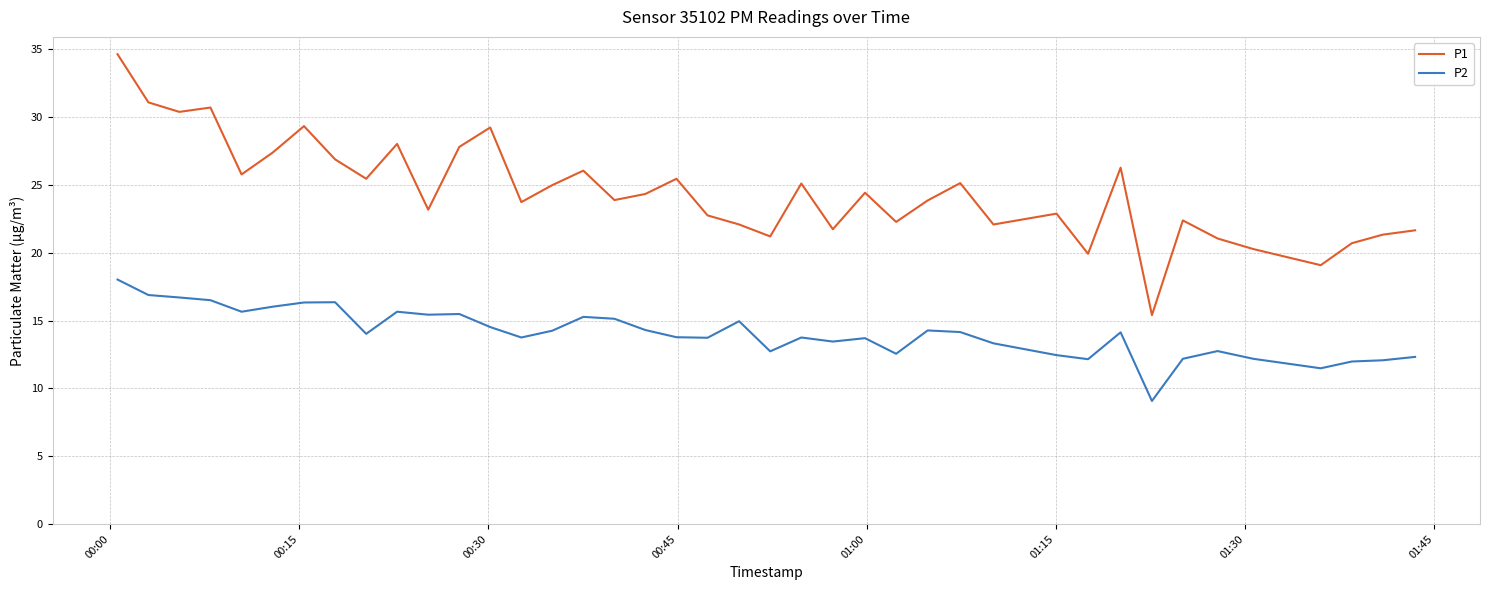

List the series in order of their overall mean, lowest first.

P2, P1